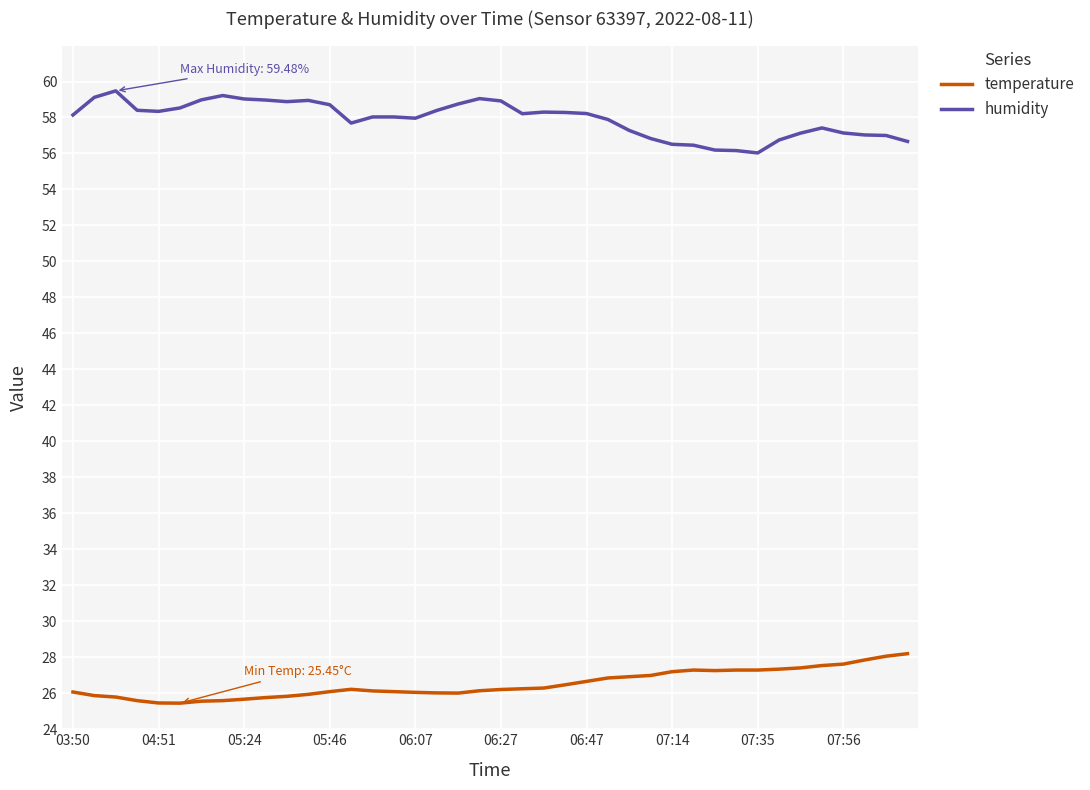

True or false: humidity and temperature cross at least once.

False